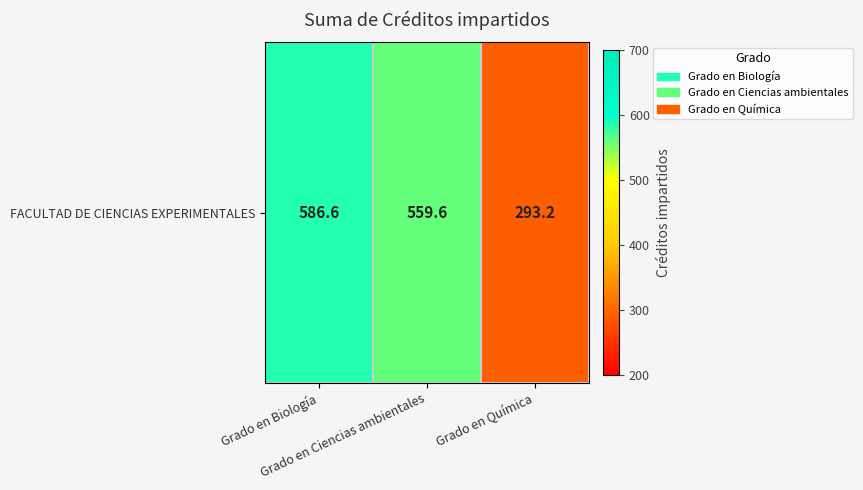

What is the sum of the values at Grado en Ciencias ambientales and Grado en Biología?

1146.2